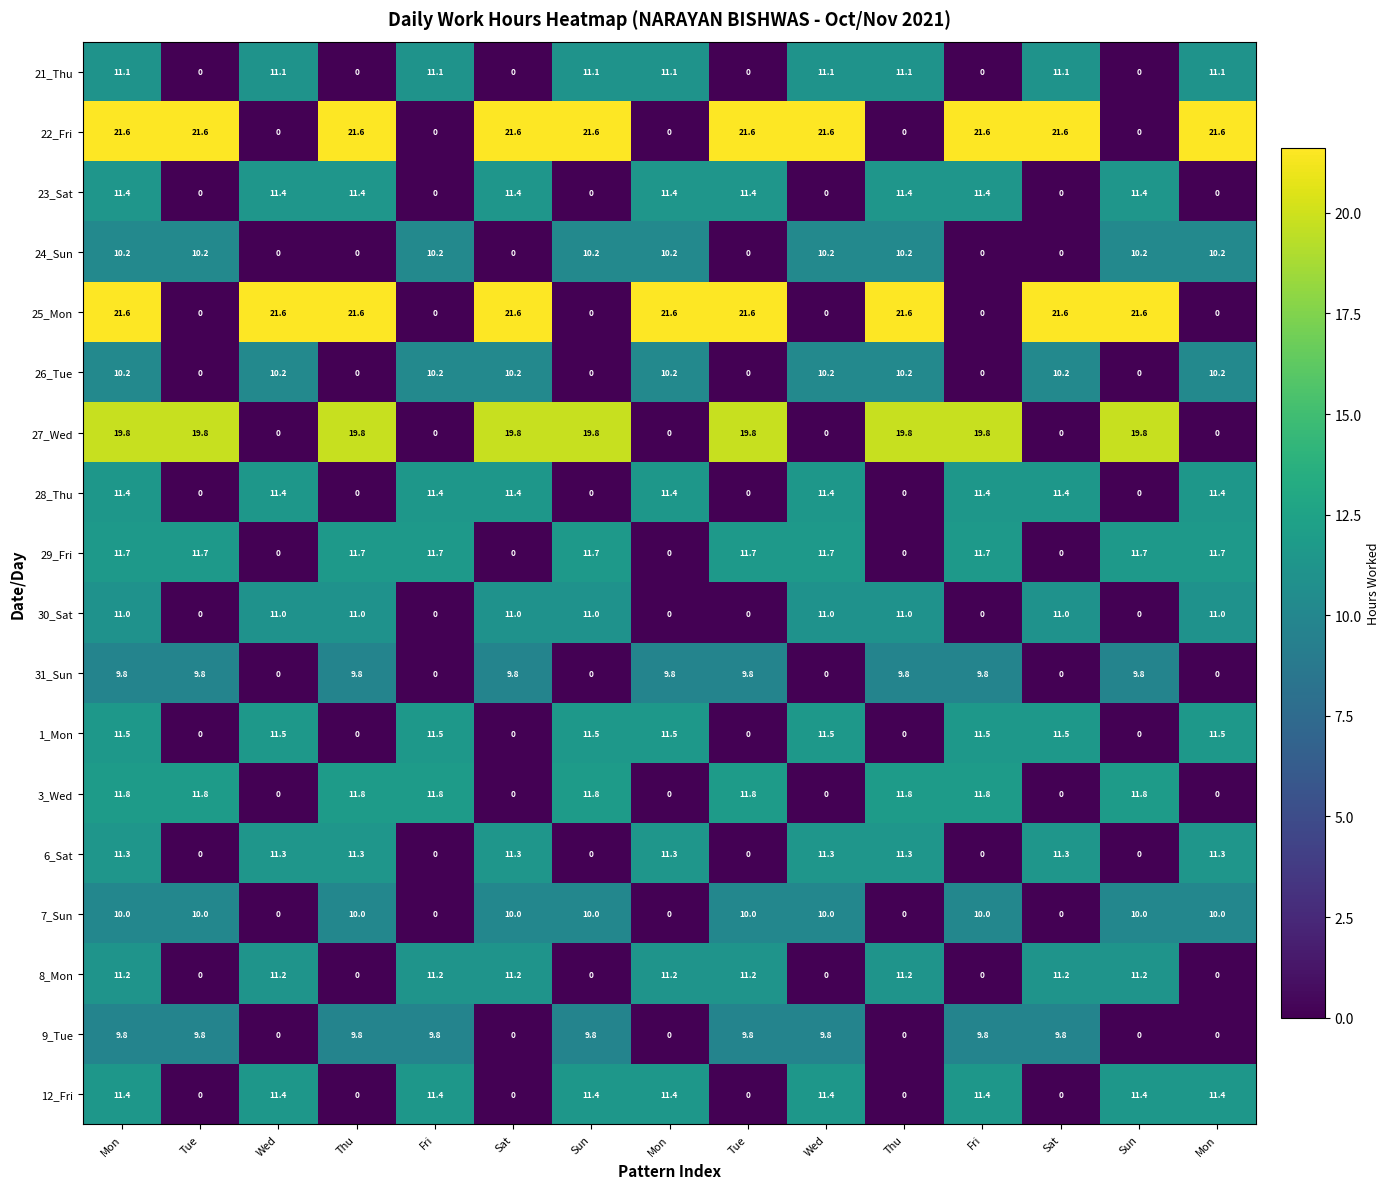

List the series in order of their peak value, highest first.

22_Fri, 25_Mon, 27_Wed, 3_Wed, 29_Fri, 1_Mon, 12_Fri, 28_Thu, 23_Sat, 6_Sat, 8_Mon, 21_Thu, 30_Sat, 26_Tue, 24_Sun, 7_Sun, 9_Tue, 31_Sun